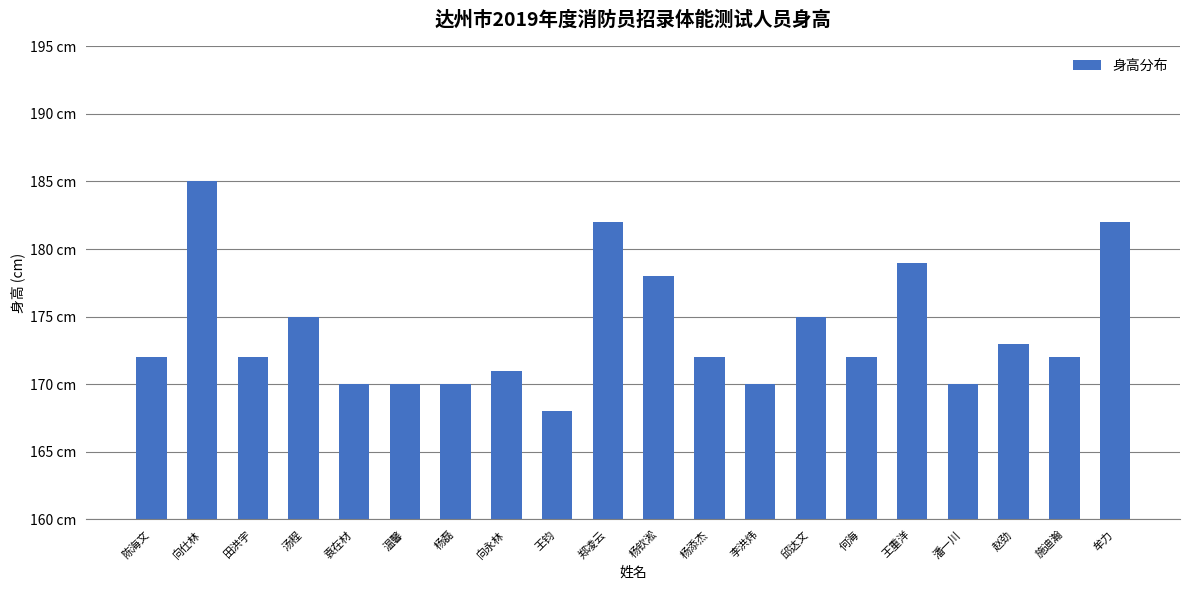

List the labels in order of value, smallest first.

王钧, 袁在材, 温馨, 杨磊, 李洪炜, 潘一川, 向永林, 陈海文, 田洪宇, 杨添杰, 何海, 施迪瀚, 赵劲, 汤程, 邱达文, 杨钦淞, 王重洋, 郑凌云, 牟力, 向仕林